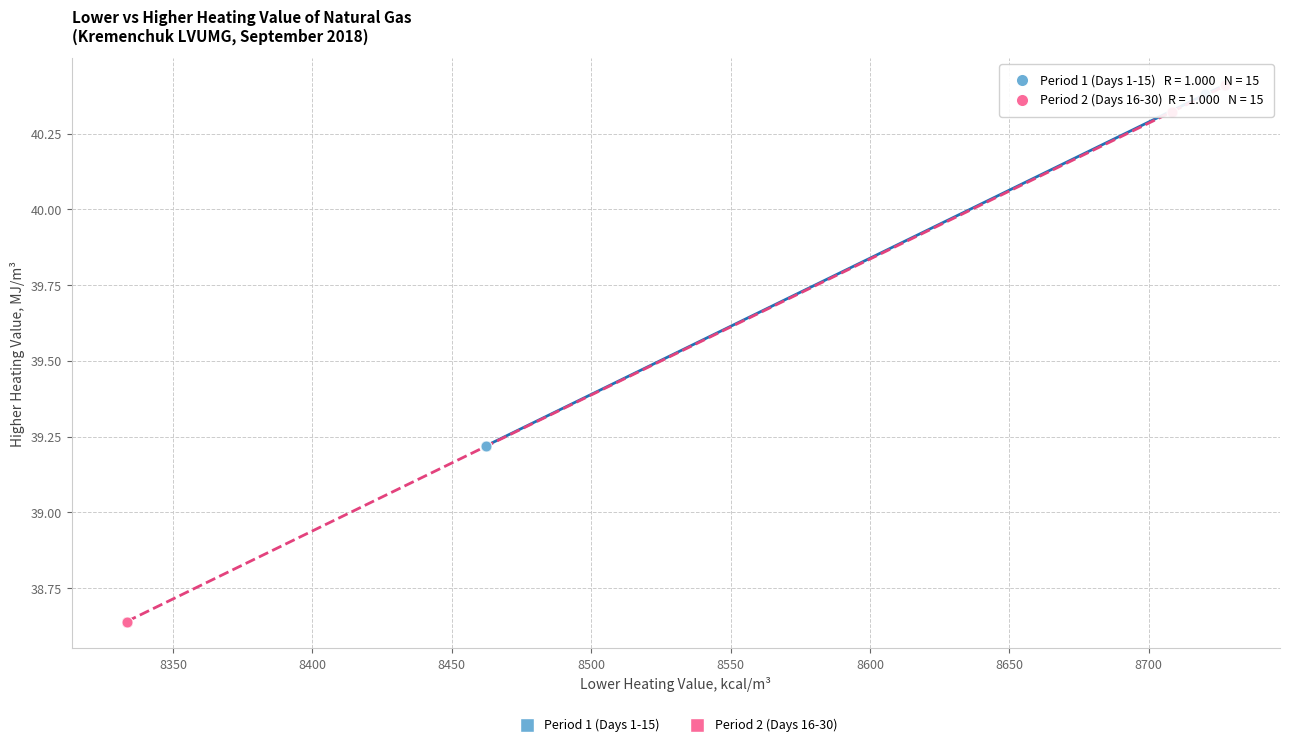

Which series has the largest Y range (max minus min)?

Period 2 (Days 16-30)